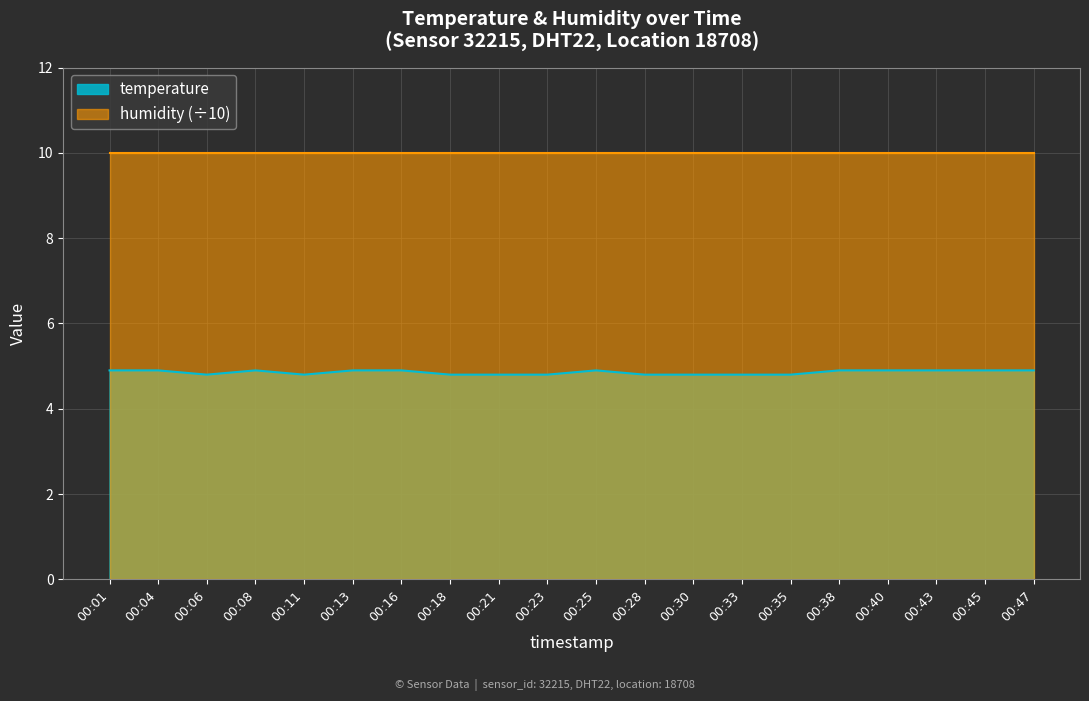

True or false: the data shows 3.3 at 00:47.

False